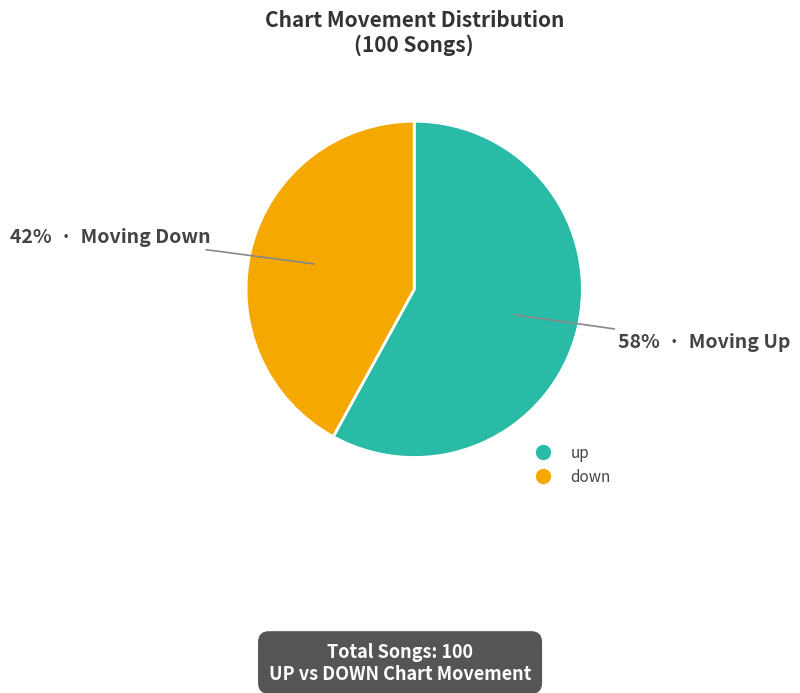

Which slice is the largest?

up